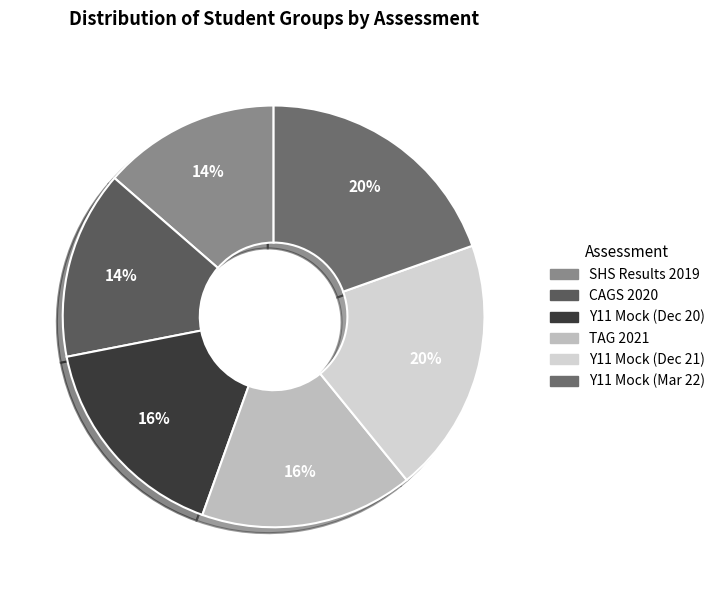

What percentage is the CAGS 2020 slice, to the nearest percent?

14%